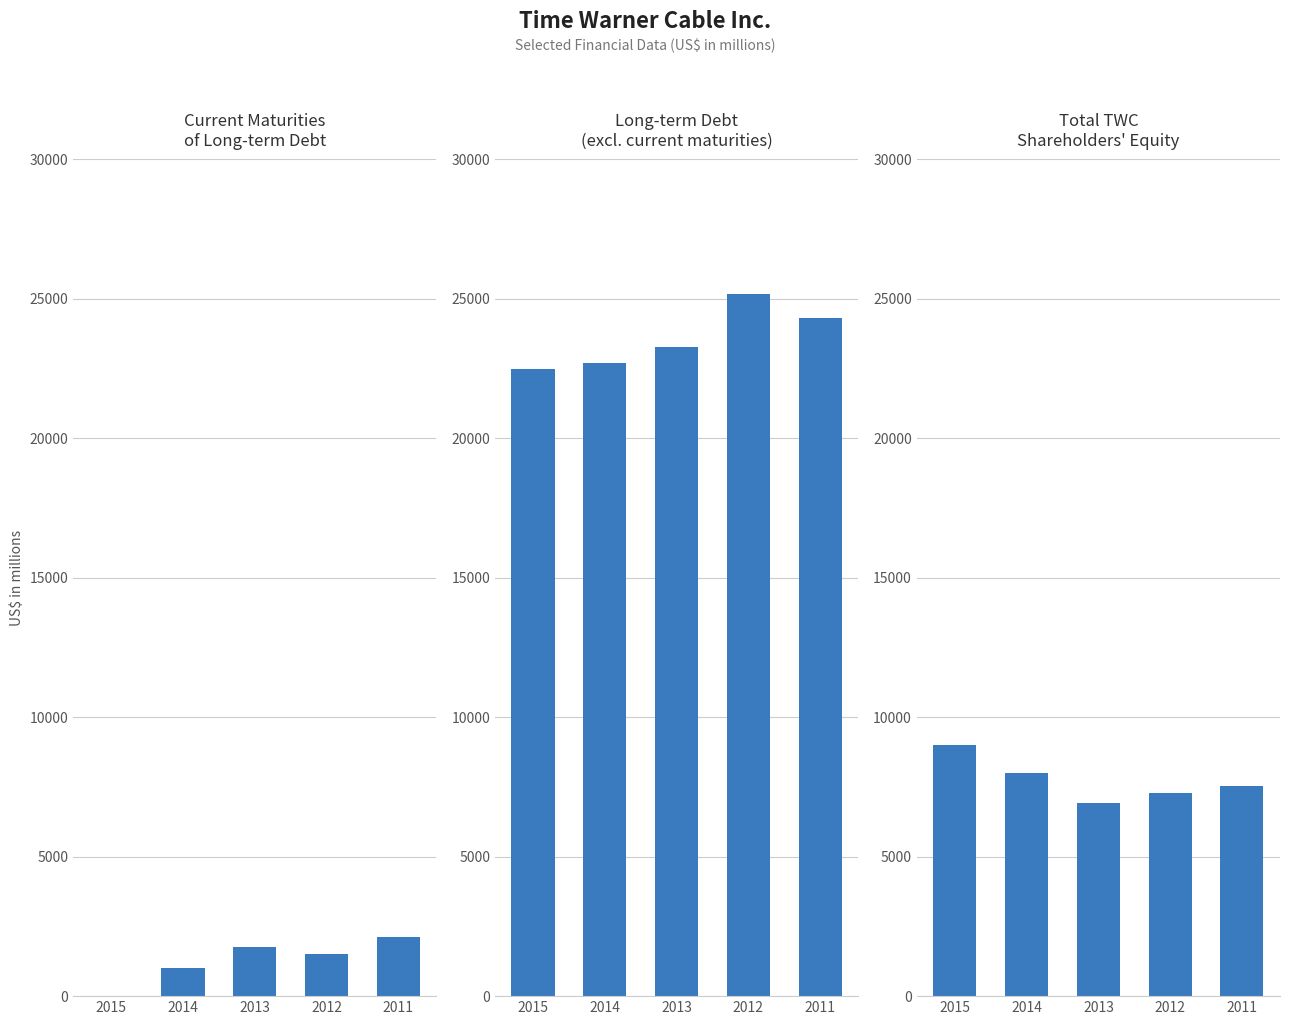

What is the sum of all Long-term debt, excl. current maturities values?

117974